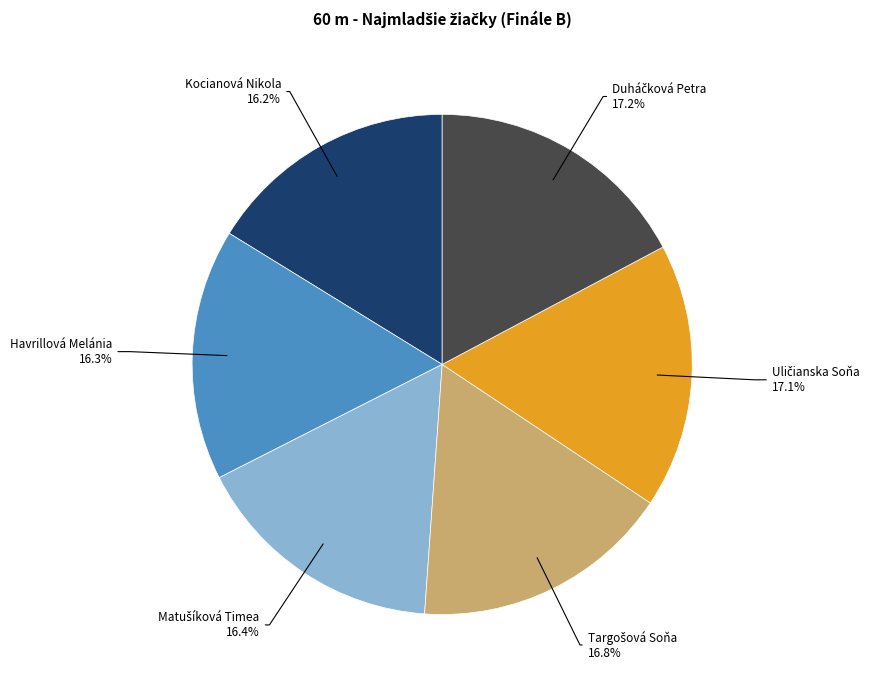

Does any single category account for the majority?

No